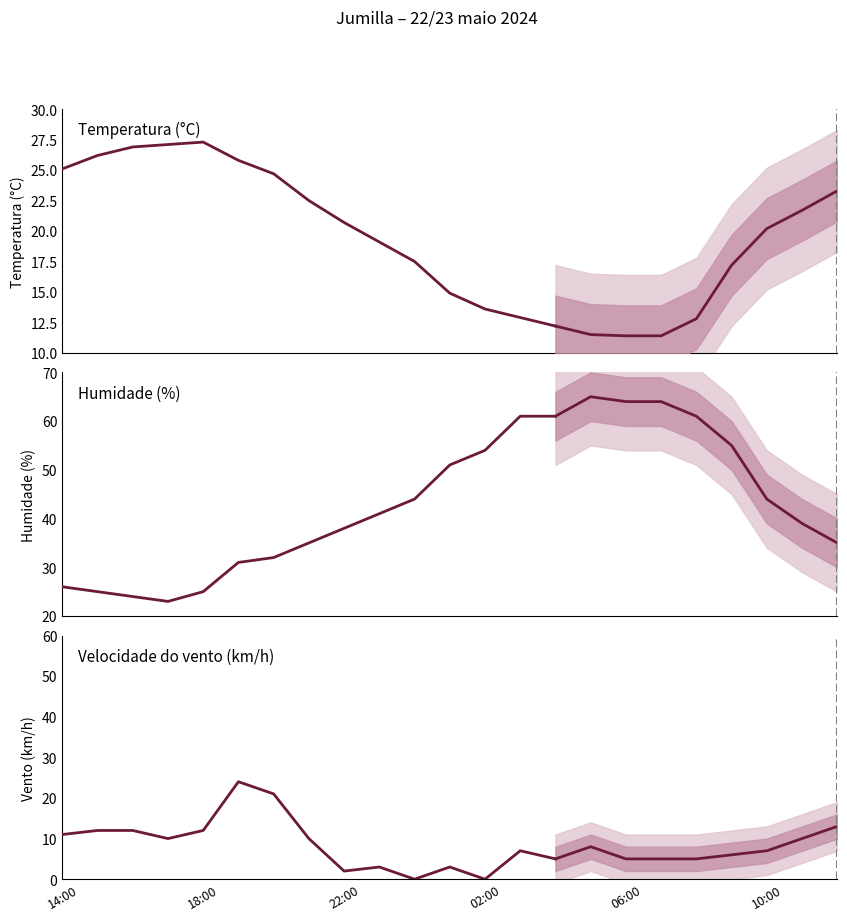

How many values in the Humidade (%) series are below 35?

7